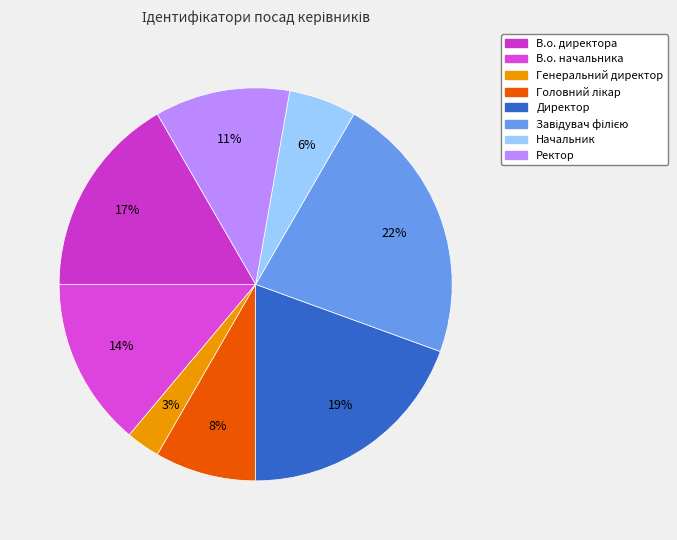

Rank the categories by value from lowest to highest.

Генеральний директор, Начальник, Головний лікар, Ректор, В.о. начальника, В.о. директора, Директор, Завідувач філією